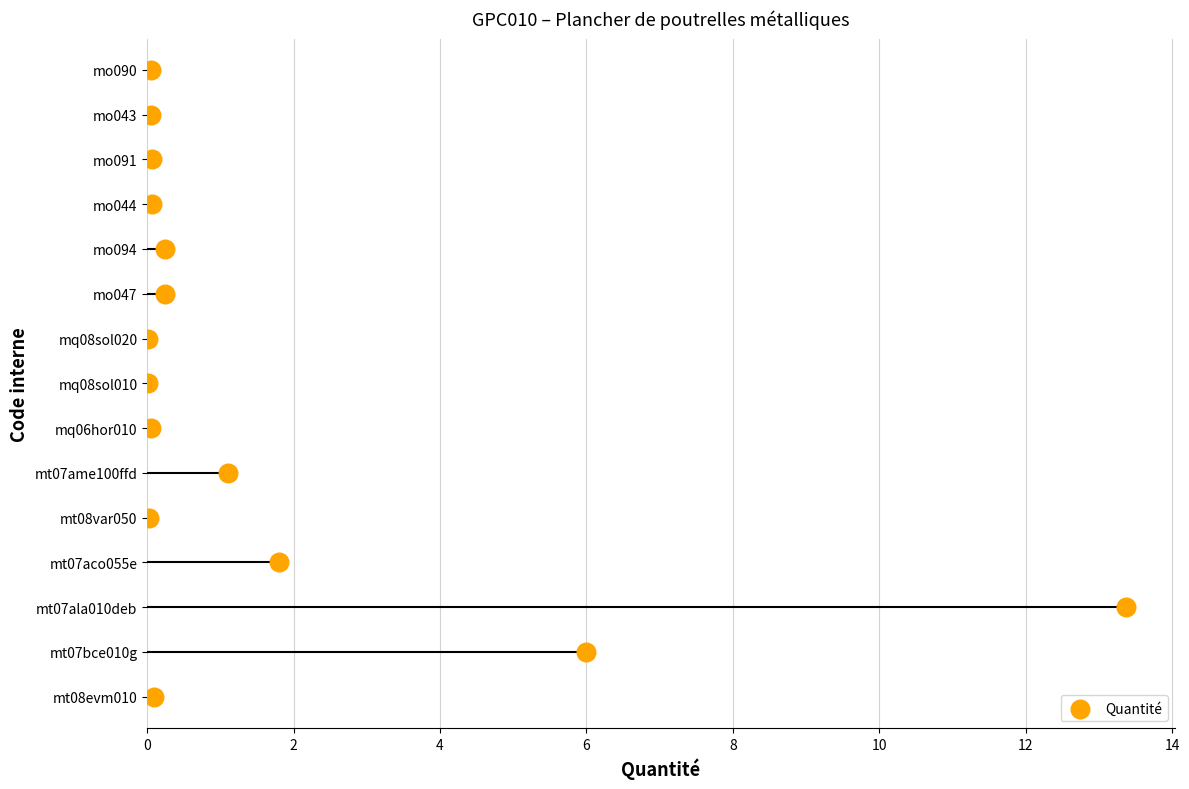

What is the ratio of the value at 2 to the value at 10?

0.2